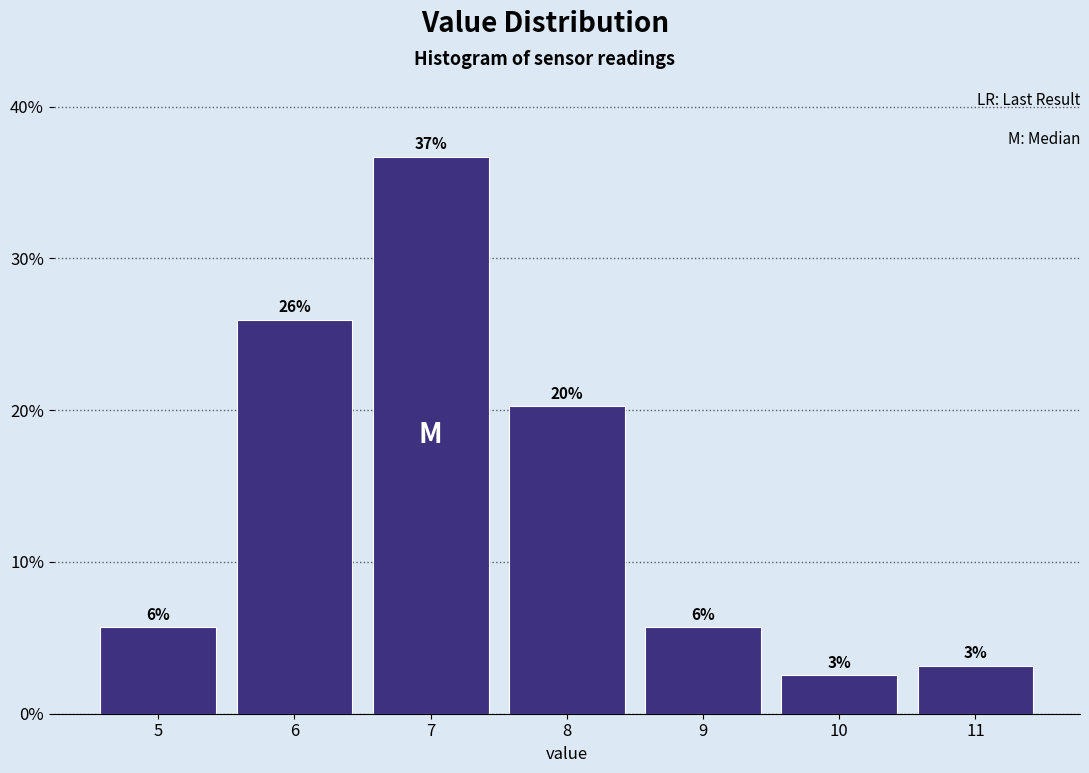

Are the bars horizontal?

No